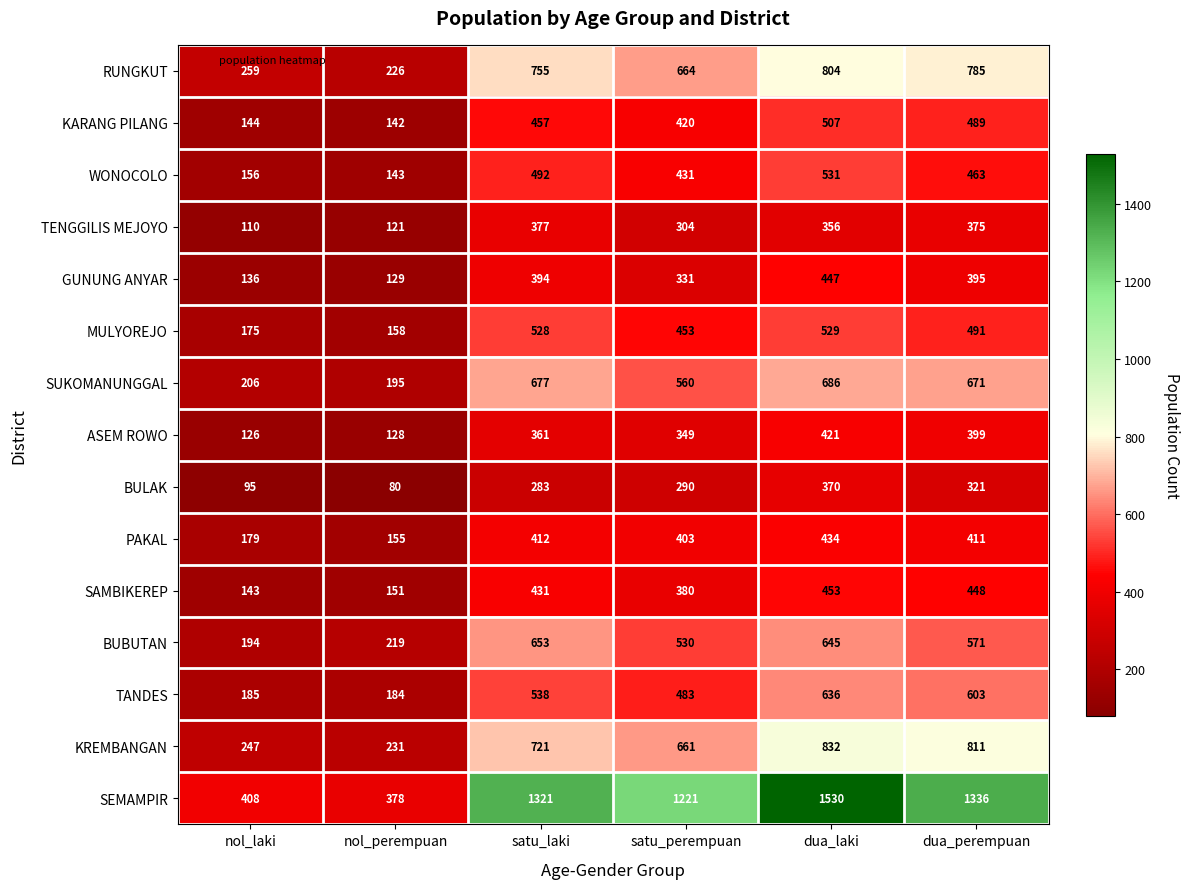

Is it true that ASEM ROWO equals 108 at satu_perempuan?

False